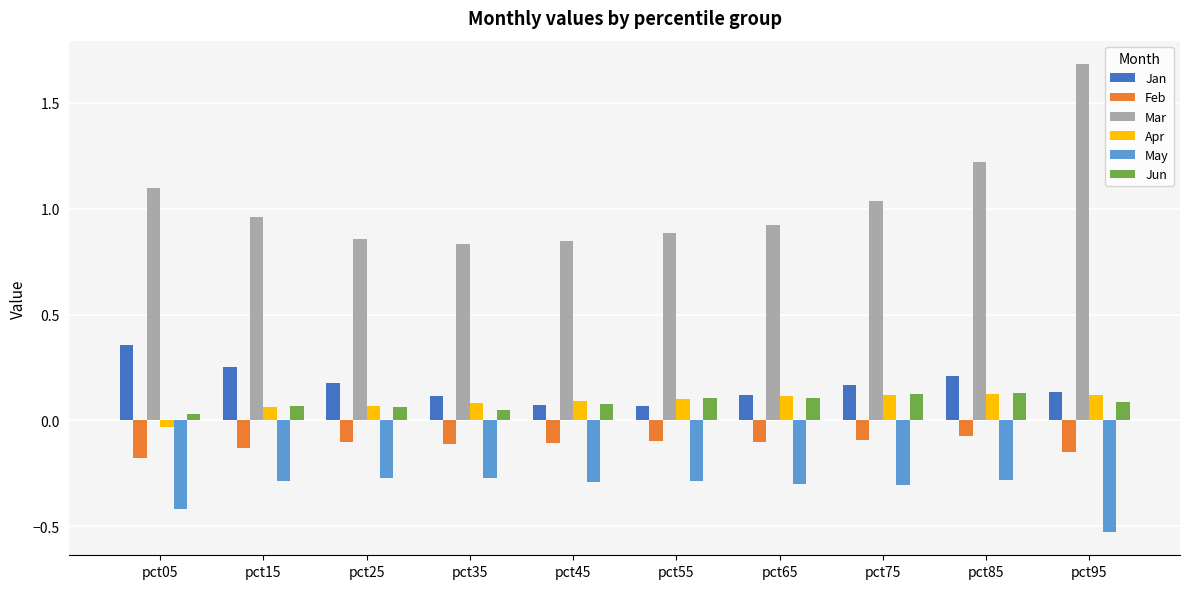

What is the total value across all series at pct45?

0.7